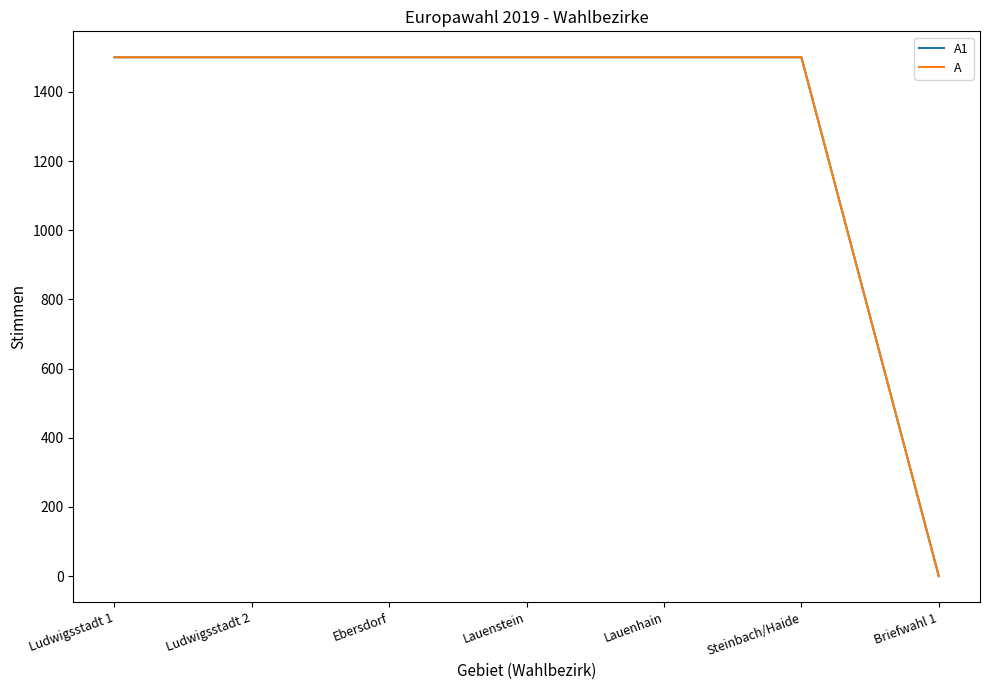

True or false: A1 has more than 1 points higher than both neighbors.

False